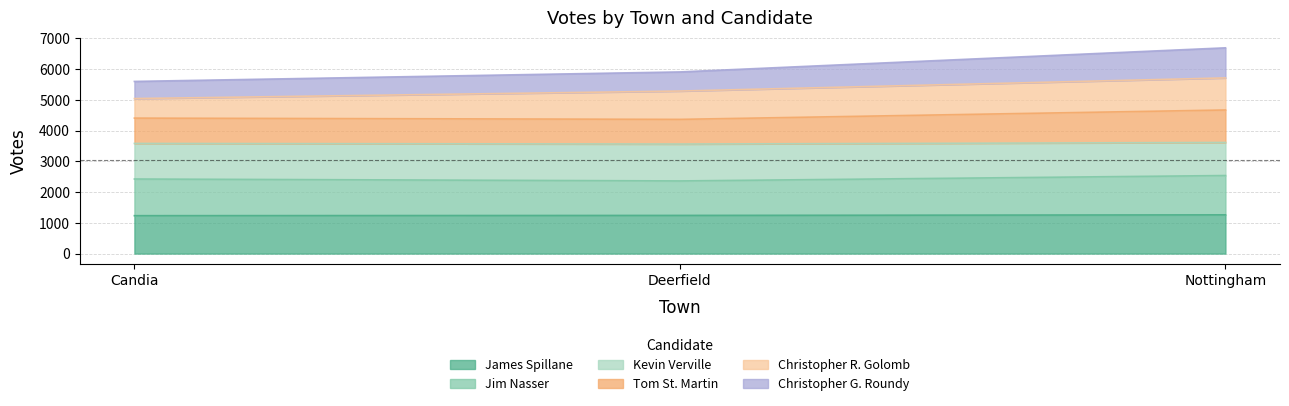

At which label does James Spillane first exceed 1242?

Nottingham